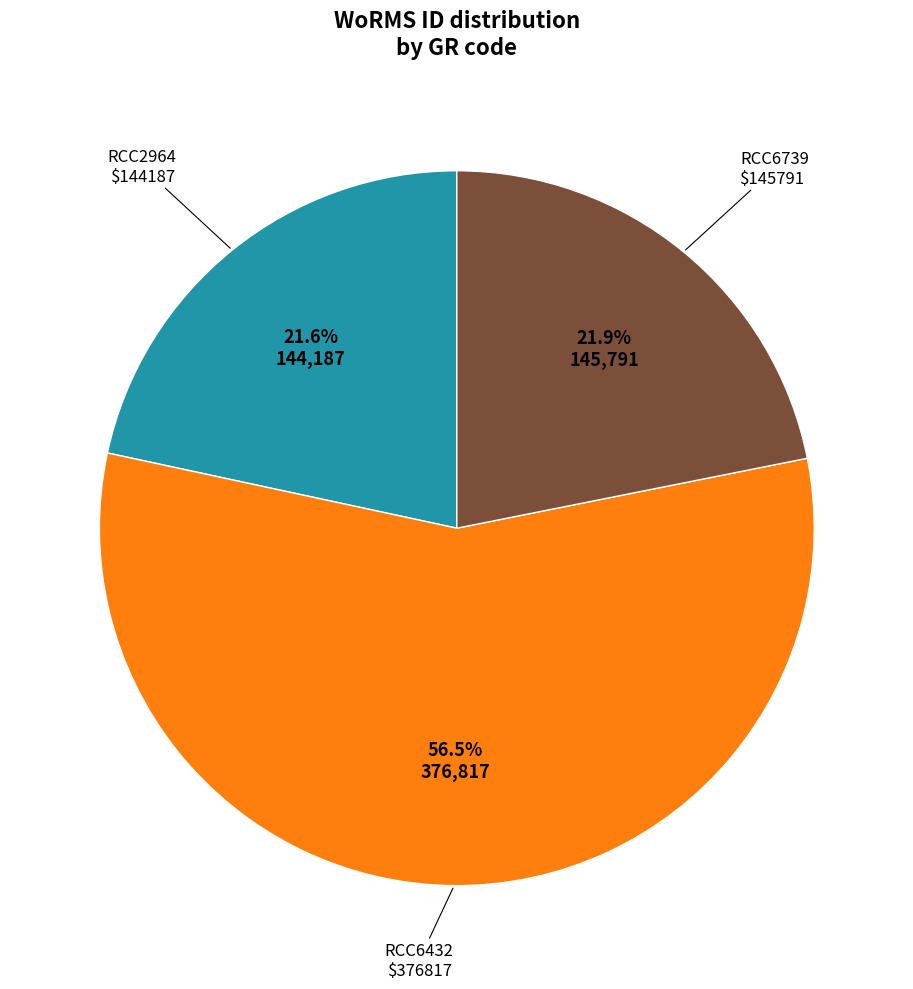

Is there any slice that represents more than half of the pie?

Yes